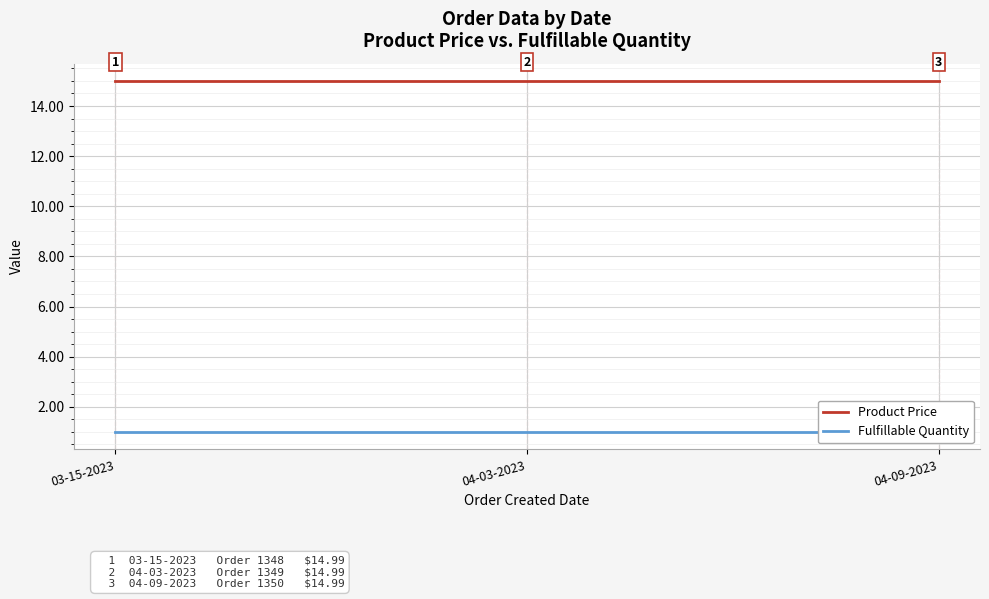

Between 04-09-2023 and 03-15-2023, which is larger?

04-09-2023